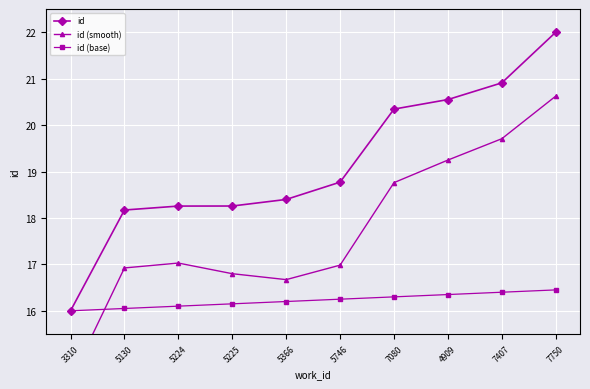

What is the value of the id (base) point at the 2nd from the left?

16.1